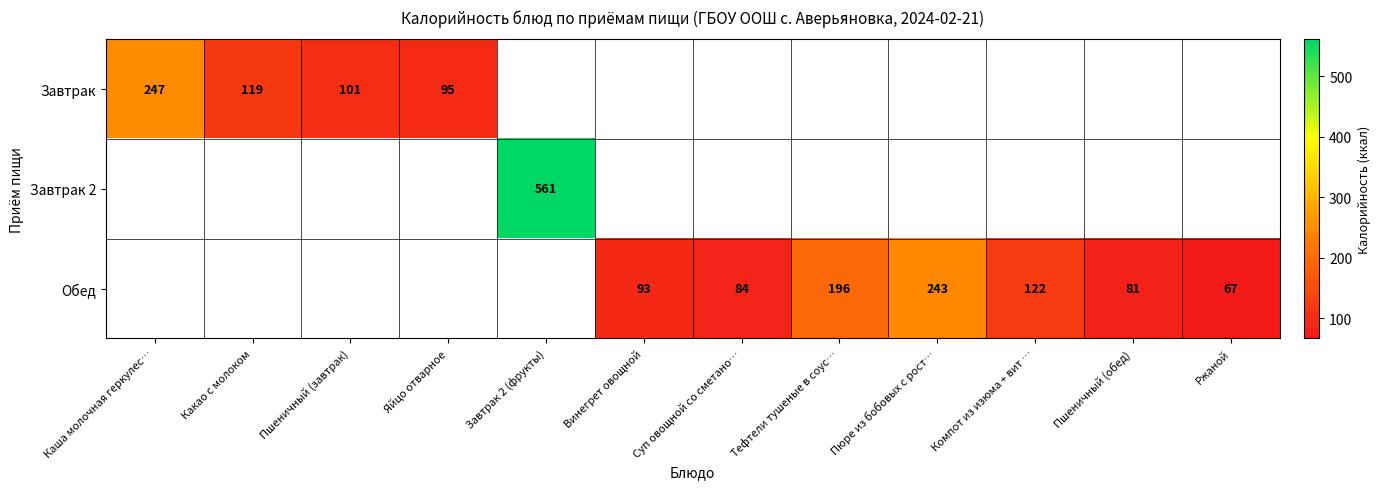

True or false: Обед has a value of 139 at Суп овощной со сметано….

False